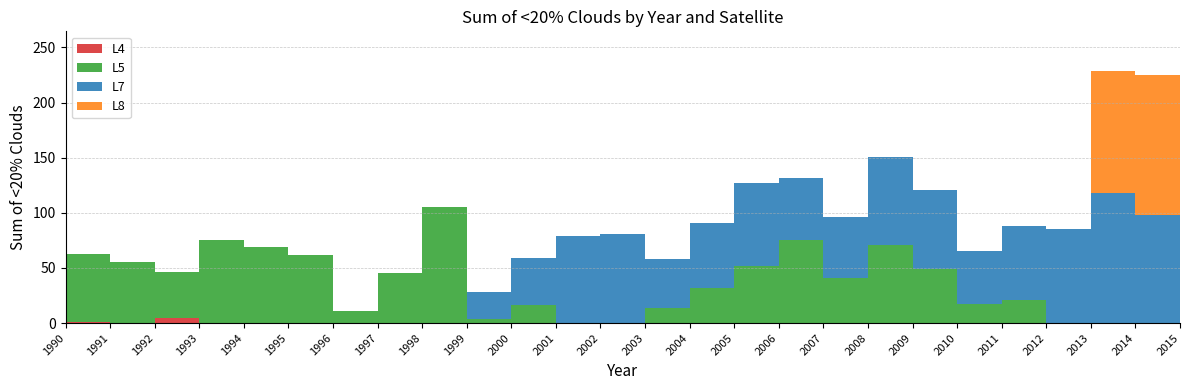

Reading left to right, transcribe all the data shown in this chart.

L4: 1	0	5	0	0	0	0	0	0	0	0	0	0	0	0	0	0	0	0	0	0	0	0	0	0	0
L5: 62	55	41	75	69	62	11	45	105	4	16	0	0	14	32	52	75	41	71	49	17	21	0	0	0	0
L7: 0	0	0	0	0	0	0	0	0	24	43	79	81	44	59	75	57	55	80	72	48	67	85	118	98	118
L8: 0	0	0	0	0	0	0	0	0	0	0	0	0	0	0	0	0	0	0	0	0	0	0	111	127	134